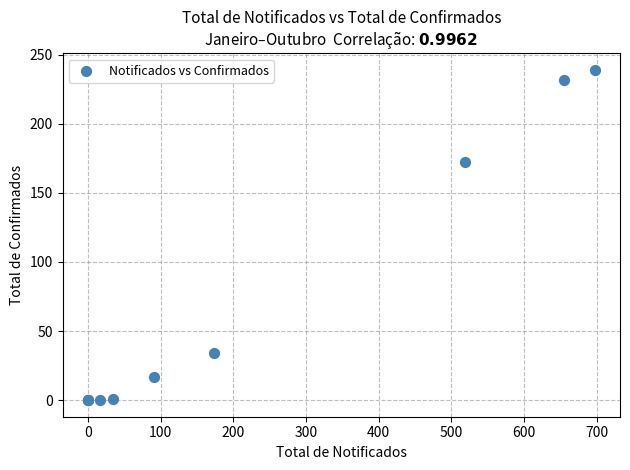

What Y value in the scatter plot is closest to 119?

172